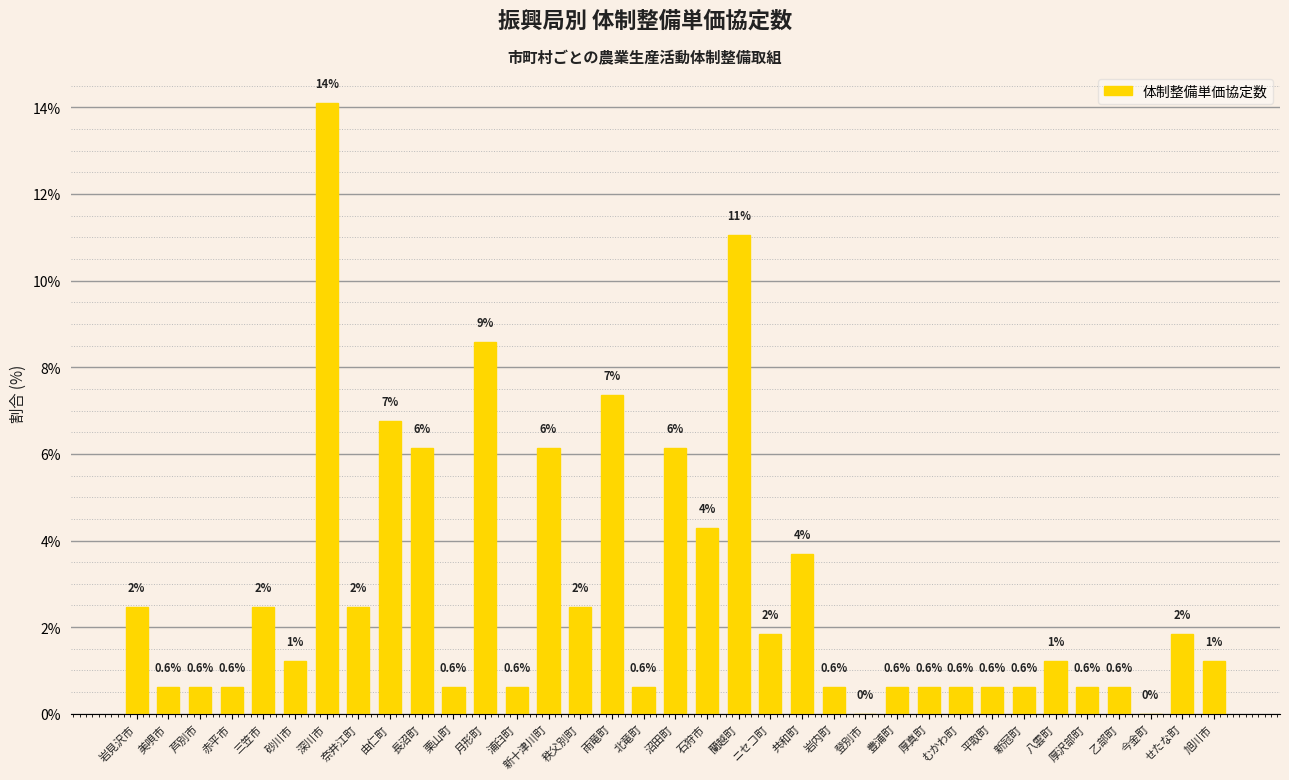

Which has a higher value, 月形町 or 今金町?

月形町